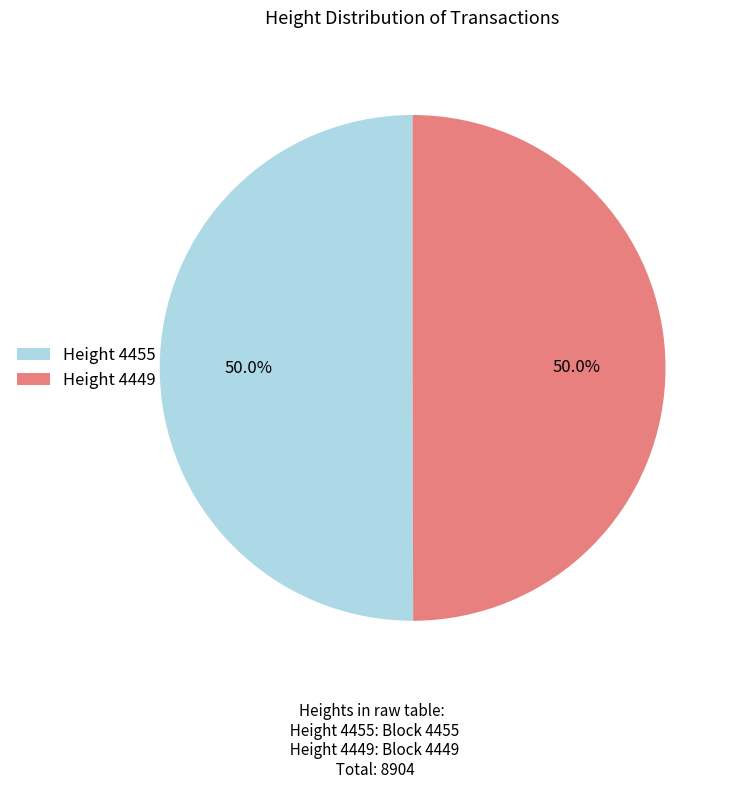

Count the number of slices in the pie.

2